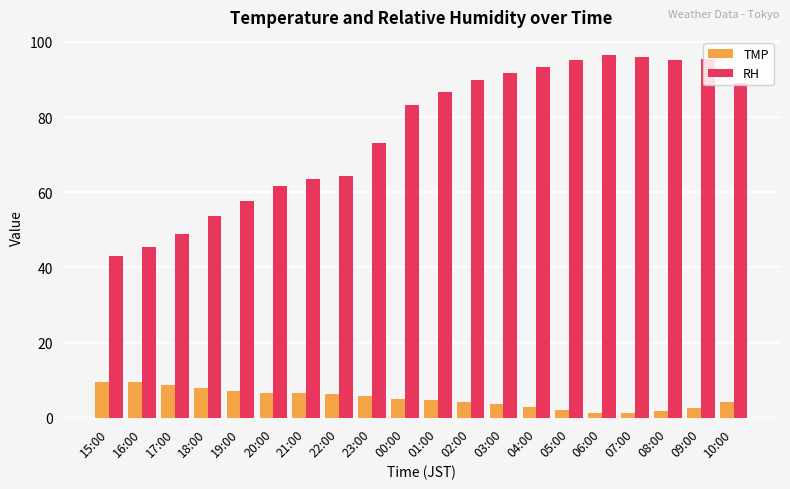

Which series has the widest spread of values?

RH